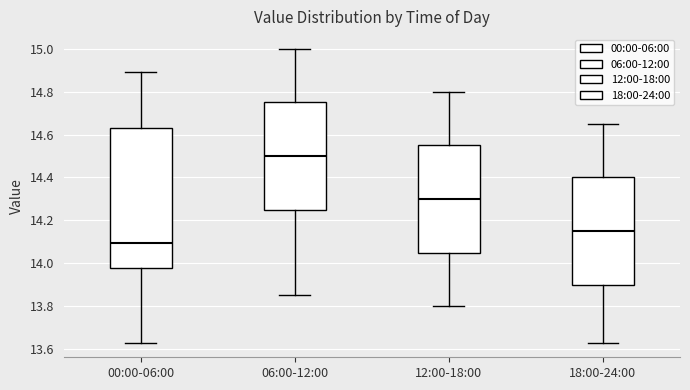

Where does the median line of the box for 18:00-24:00 sit on the y-axis? The values are not printed on the chart, so give them approximately, as read against the axis.

14.16